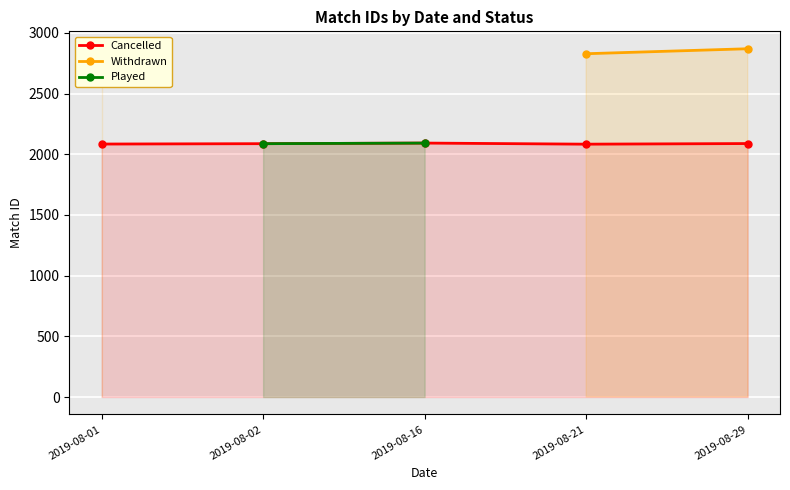

Which series has the largest range (max minus min)?

Withdrawn